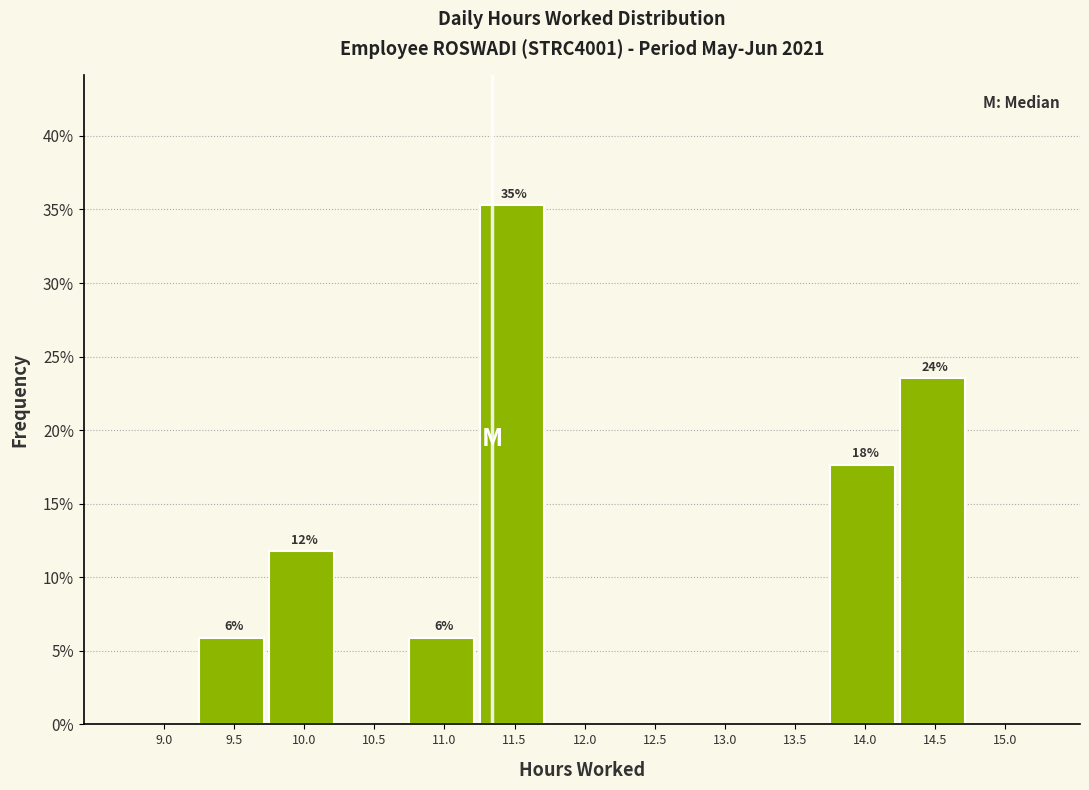

Reading right to left, what are all the values shown in this chart?

15.0=0.0	14.5=23.5	14.0=17.6	13.5=0.0	13.0=0.0	12.5=0.0	12.0=0.0	11.5=35.3	11.0=5.9	10.5=0.0	10.0=11.8	9.5=5.9	9.0=0.0